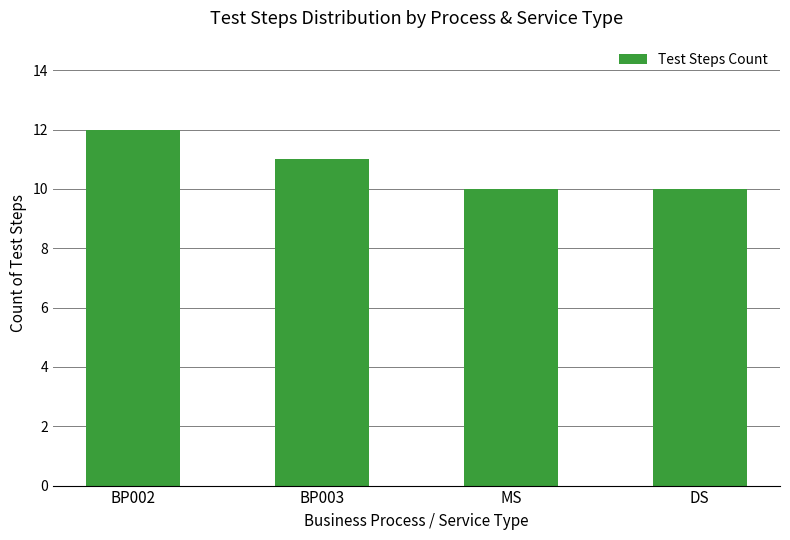

What is the ratio of the value at BP003 to the value at MS?

1.1